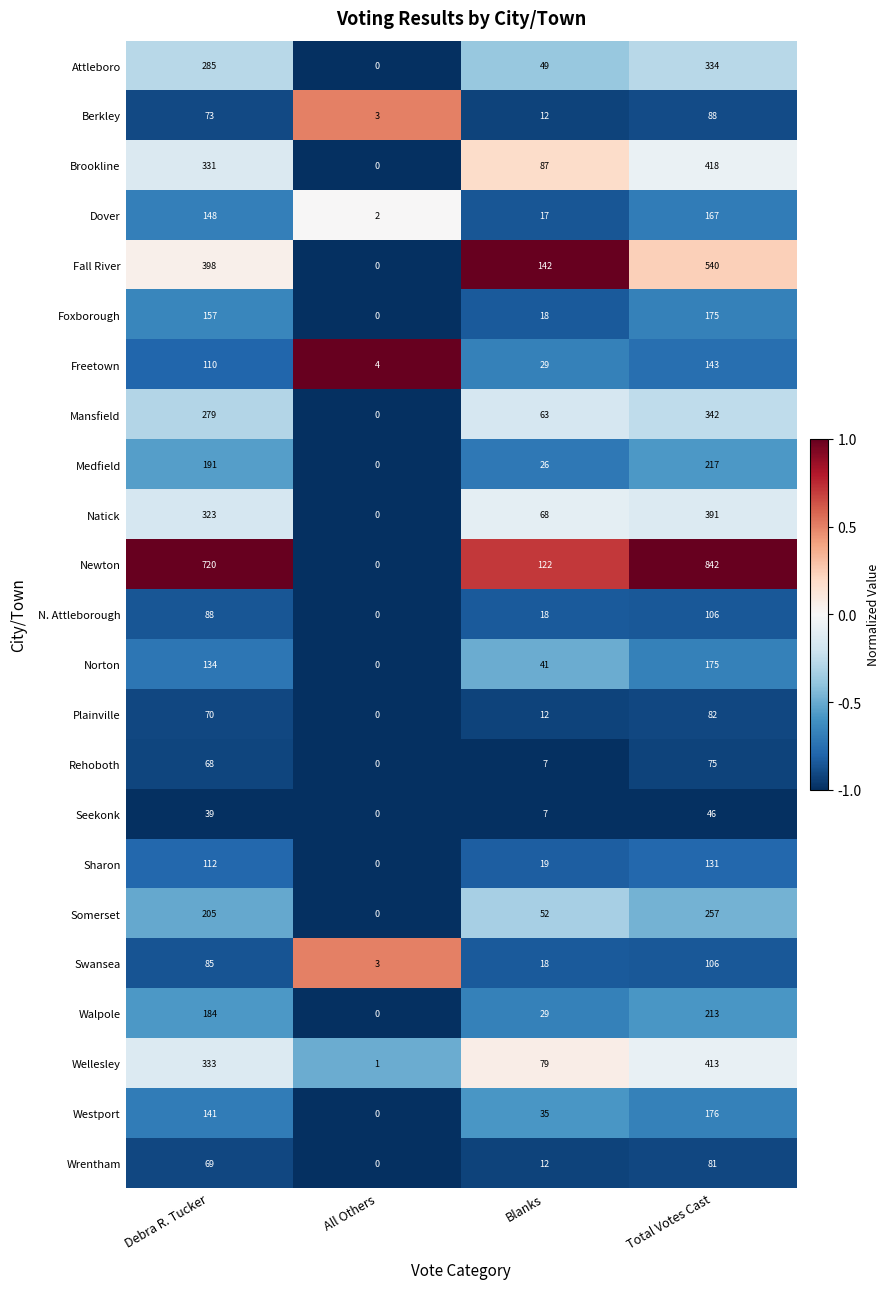

What is the total value across all series at Debra R. Tucker?

4543